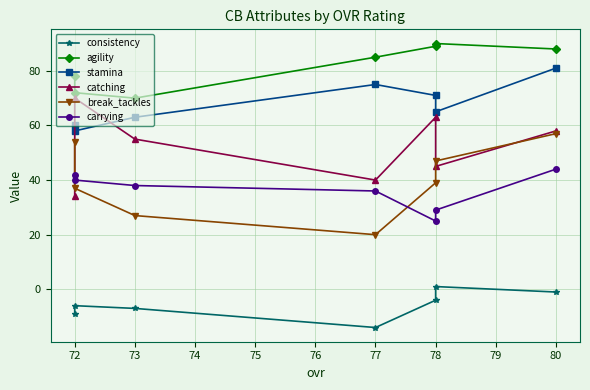

At which label does stamina reach its minimum?

72